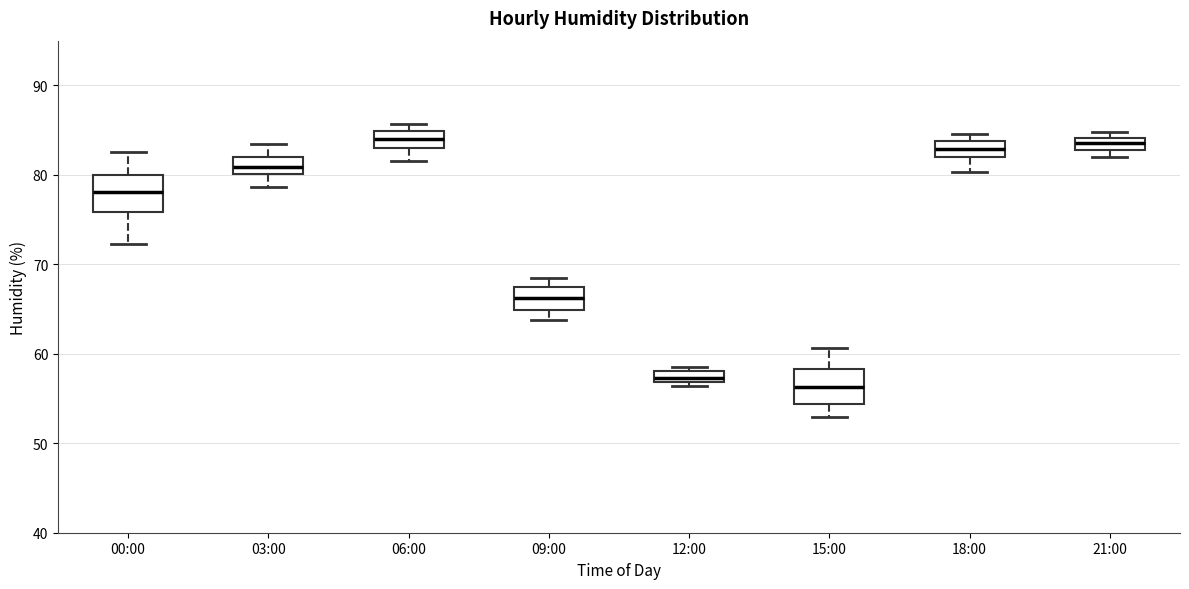

Where is the lower edge of the box for 21:00 on the y-axis? The values are not printed on the chart, so give them approximately, as read against the axis.

83